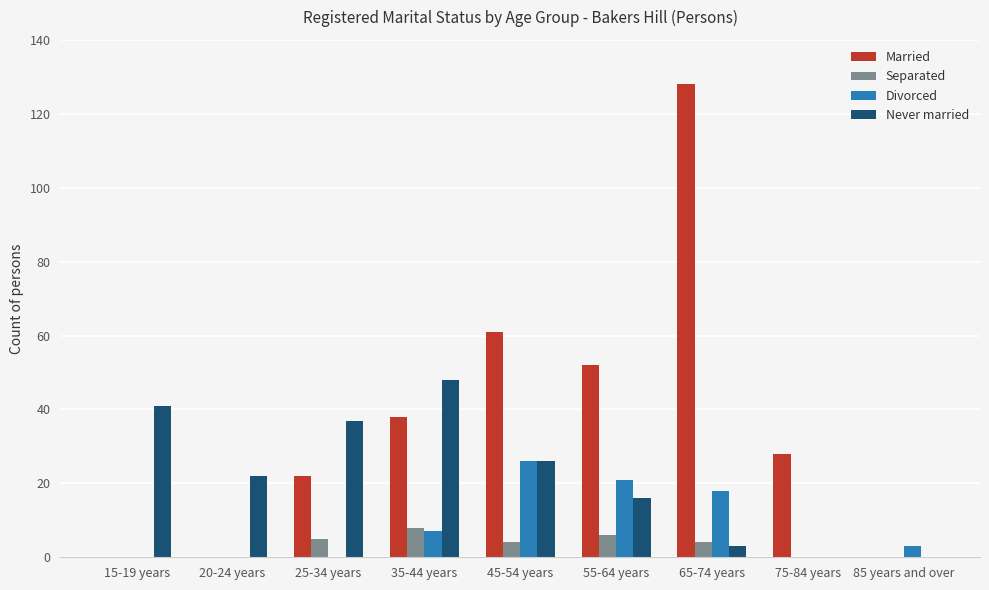

Which series has the largest total across all categories?

Married